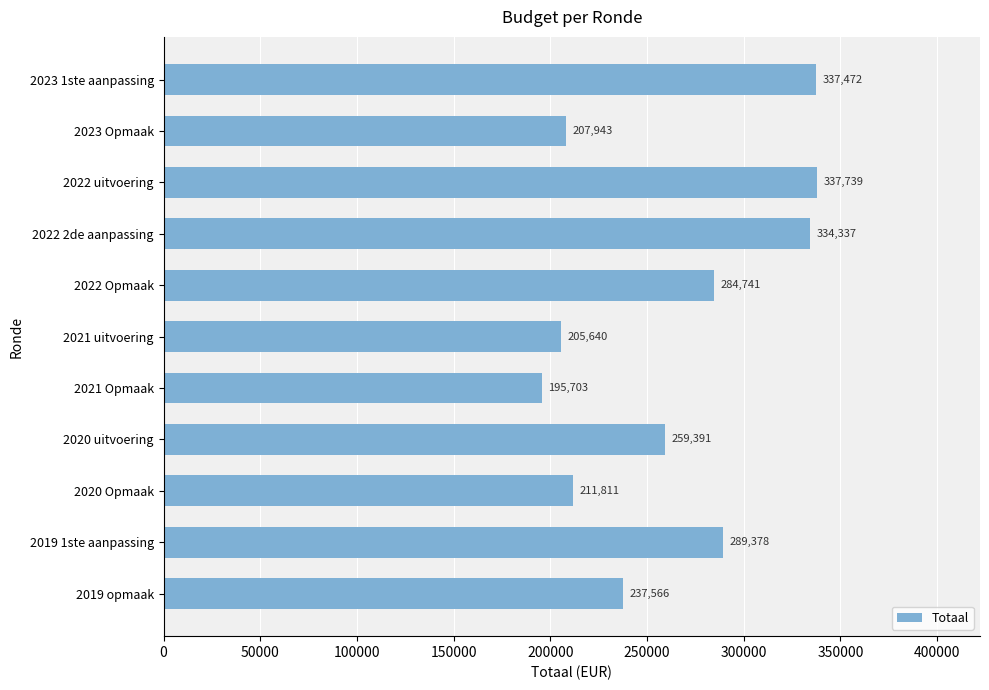

How many values are below 259391?

5